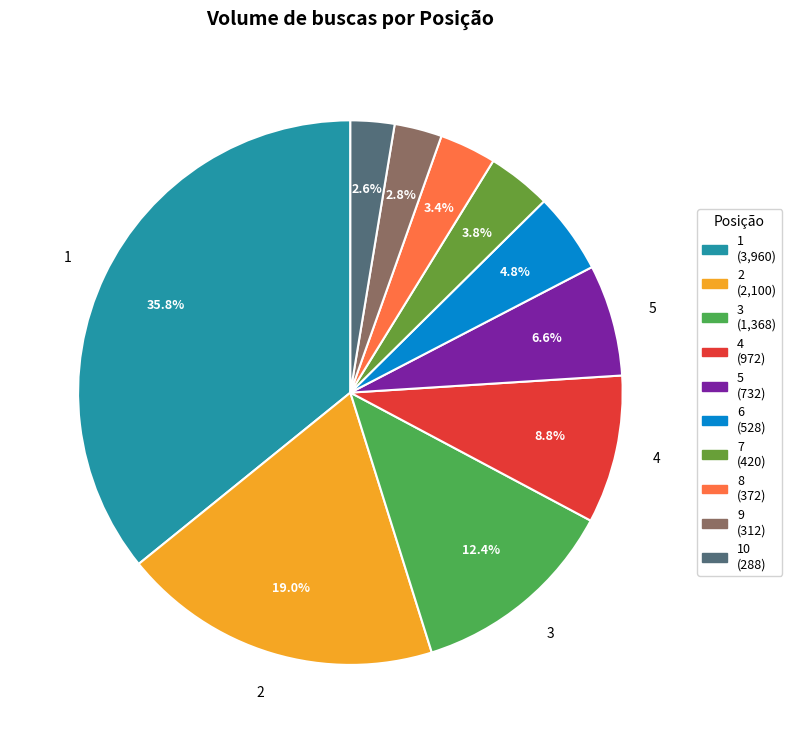

Is there a majority slice in this chart?

No